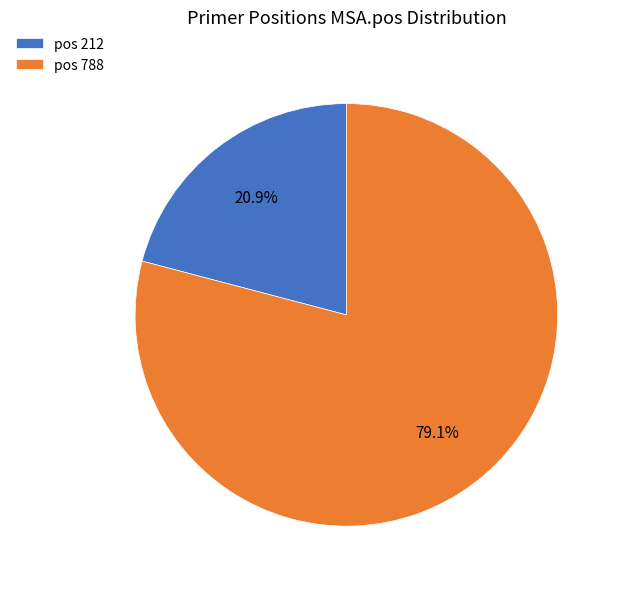

How many slices are in this pie chart?

2